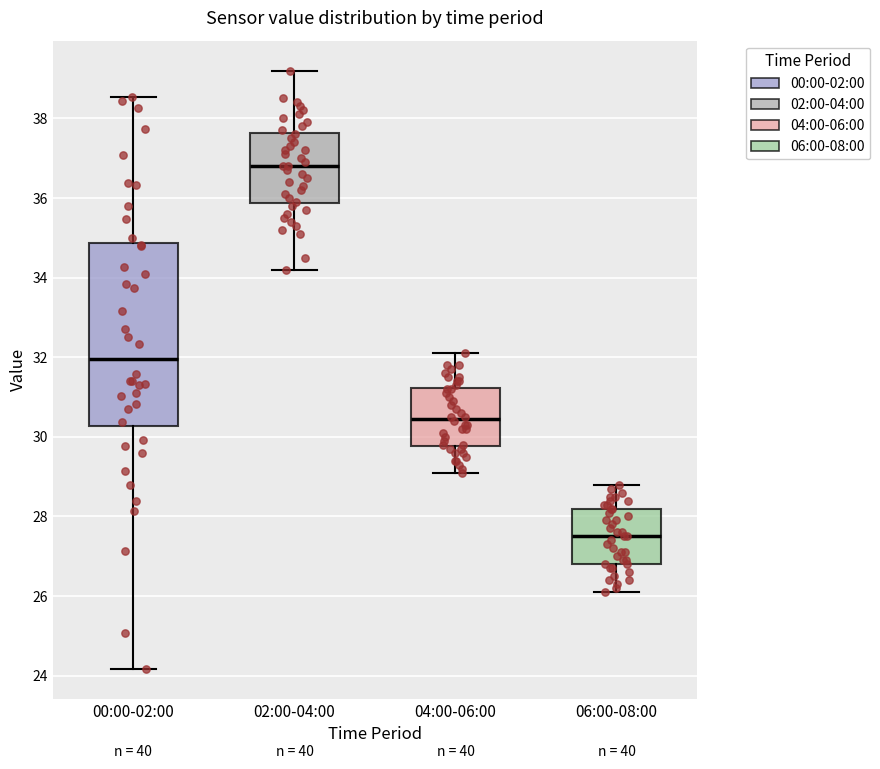

Reading left to right, read every box against the y-axis: the position of its median line, the range the box covers, and the ends of its whiskers. The values are not printed on the chart, so give them approximately, as read against the axis.

00:00-02:00: median 32.0, box 30.2 to 34.8, whiskers 24.2 to 38.6
02:00-04:00: median 36.8, box 35.8 to 37.6, whiskers 34.2 to 39.2
04:00-06:00: median 30.4, box 29.8 to 31.2, whiskers 29.2 to 32.2
06:00-08:00: median 27.6, box 26.8 to 28.2, whiskers 26.2 to 28.8